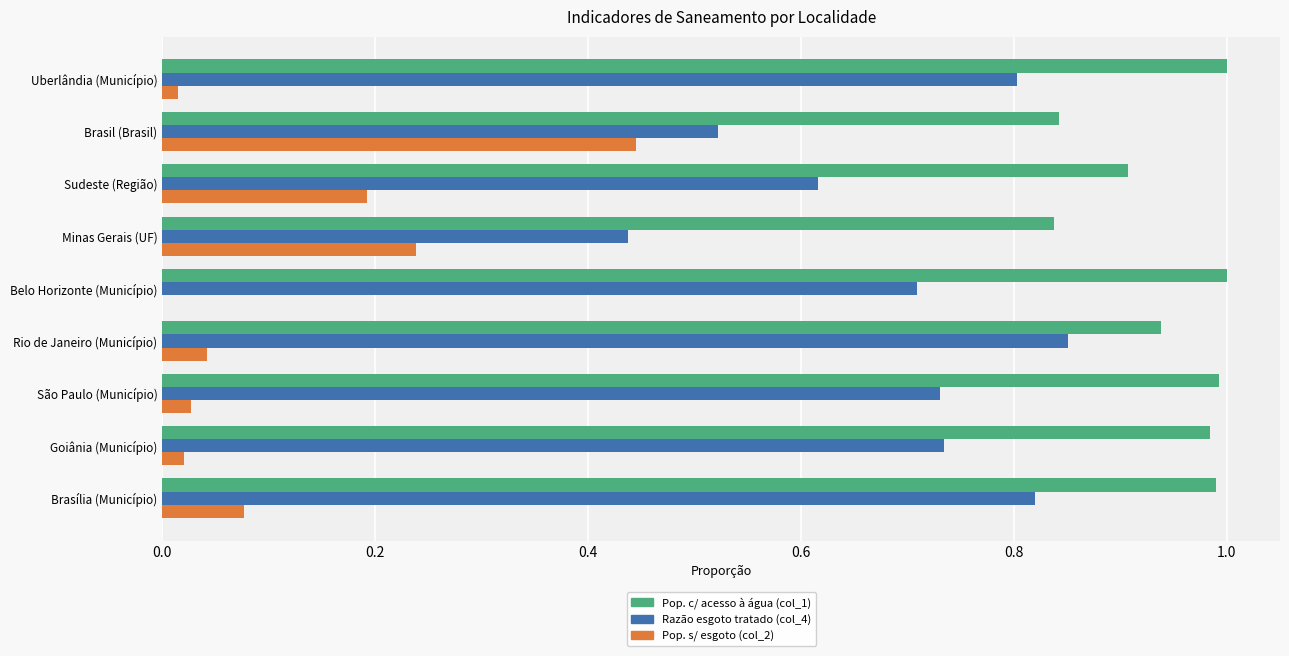

Which category has the highest value in the Razão esgoto tratado (col_4) series?

Rio de Janeiro (Município)